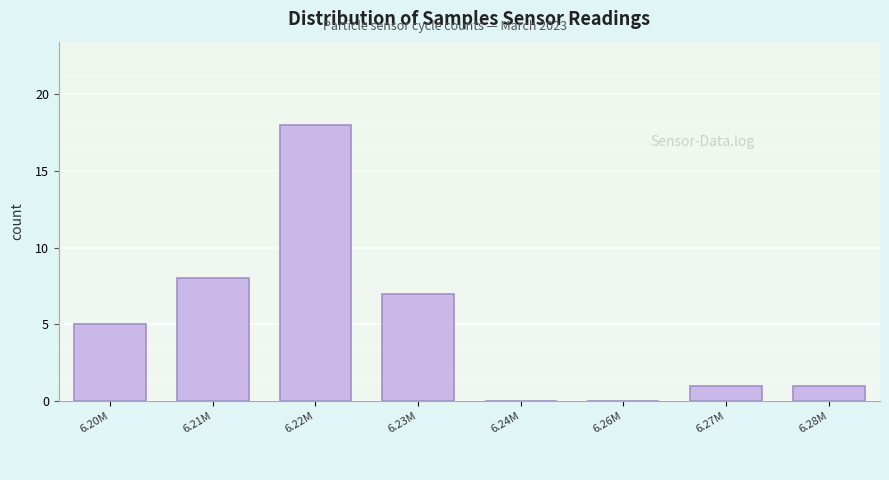

Reading right to left, transcribe all the data shown in this chart.

6.28M=1	6.27M=1	6.26M=0	6.24M=0	6.23M=7	6.22M=18	6.21M=8	6.20M=5